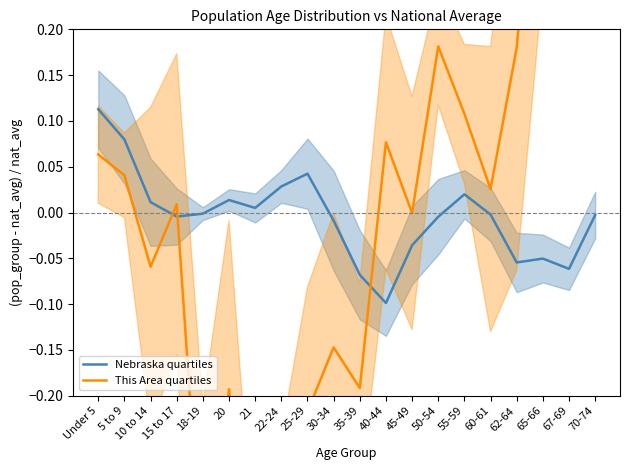

Reading left to right, what are all the values shown in this chart?

Nebraska quartiles: 0.1	0.1	0.0	-0.0	-0.0	0.0	0.0	0.0	0.0	-0.0	-0.1	-0.1	-0.0	-0.0	0.0	-0.0	-0.1	-0.1	-0.1	-0.0
This Area quartiles: 0.1	0.0	-0.1	0.0	-0.4	-0.2	-0.5	-0.4	-0.2	-0.1	-0.2	0.1	-0.0	0.2	0.1	0.0	0.2	0.5	0.7	0.5